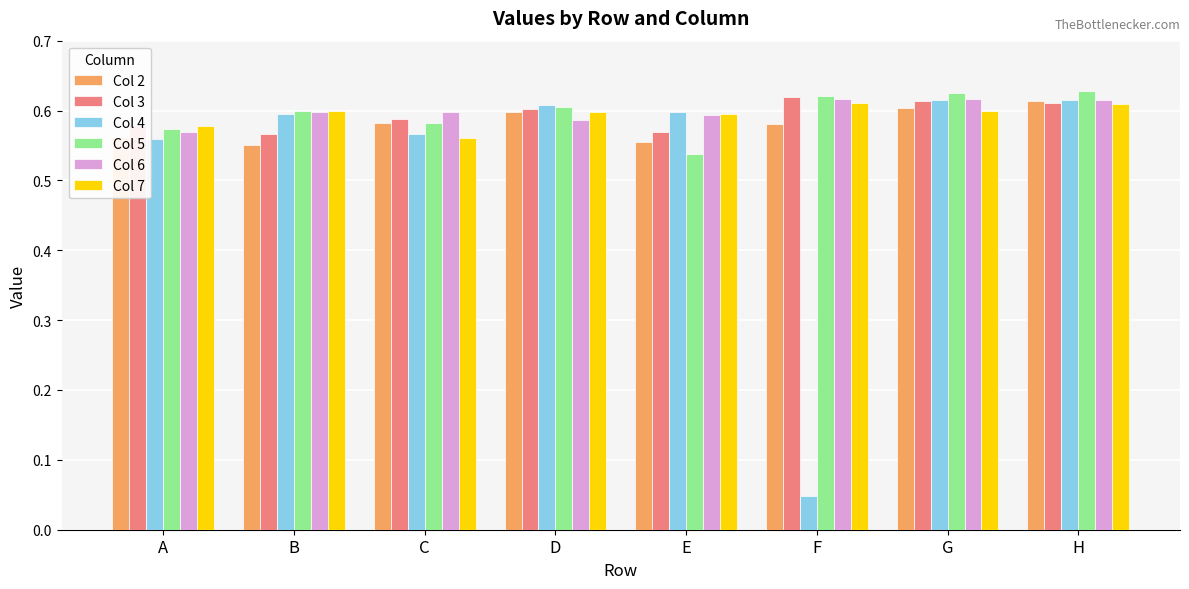

How many groups of bars are there?

8